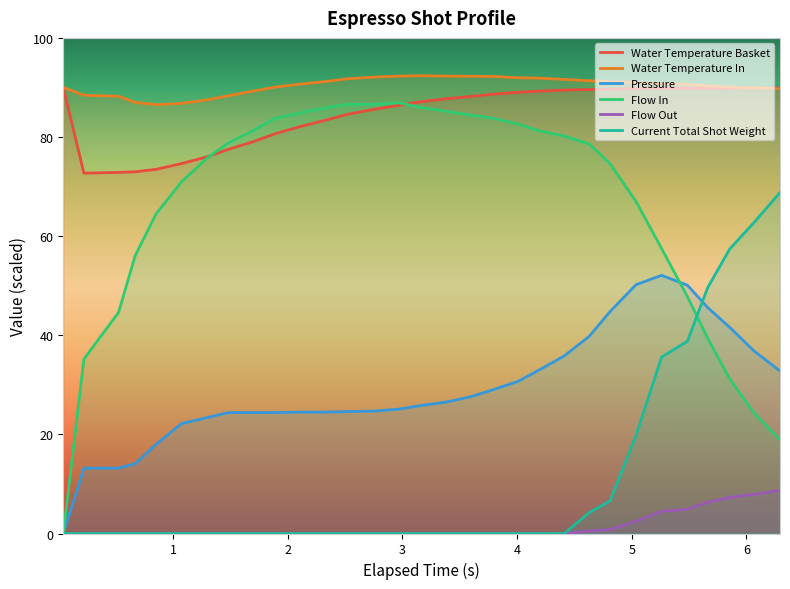

Reading left to right, list all the values displayed in this chart.

pressure: 0.041=0.0	0.221=13.2	0.523=13.2	0.669=14.1	0.851=18.0	1.074=22.2	1.299=23.4	1.48=24.4	1.704=24.4	1.891=24.4	2.111=24.5	2.334=24.5	2.518=24.6	2.752=24.7	2.972=25.1	3.153=25.8	3.377=26.5	3.597=27.6	3.789=29.0	4.009=30.7	4.185=32.9	4.41=35.8	4.63=39.8	4.812=44.8	5.038=50.2	5.261=52.1	5.486=50.1	5.663=45.6	5.855=41.6	6.069=36.8	6.294=32.8
flow_in: 0.041=0.0	0.221=35.2	0.523=44.6	0.669=56.1	0.851=64.5	1.074=71.0	1.299=75.8	1.48=78.8	1.704=81.4	1.891=83.8	2.111=84.9	2.334=85.9	2.518=86.6	2.752=86.6	2.972=86.9	3.153=86.0	3.377=85.2	3.597=84.4	3.789=83.8	4.009=82.6	4.185=81.3	4.41=80.2	4.63=78.6	4.812=74.6	5.038=67.0	5.261=57.5	5.486=47.8	5.663=39.4	5.855=31.2	6.069=24.3	6.294=18.9
flow_out: 0.041=0.0	0.221=0.0	0.523=0.0	0.669=0.0	0.851=0.0	1.074=0.0	1.299=0.0	1.48=0.0	1.704=0.0	1.891=0.0	2.111=0.0	2.334=0.0	2.518=0.0	2.752=0.0	2.972=0.0	3.153=0.0	3.377=0.0	3.597=0.0	3.789=0.0	4.009=0.0	4.185=0.0	4.41=0.0	4.63=0.5	4.812=0.8	5.038=2.5	5.261=4.5	5.486=4.9	5.663=6.3	5.855=7.3	6.069=7.9	6.294=8.7
water_temperature_basket: 0.041=90.0	0.221=72.7	0.523=72.9	0.669=73.0	0.851=73.5	1.074=74.7	1.299=76.0	1.48=77.5	1.704=79.1	1.891=80.7	2.111=82.1	2.334=83.4	2.518=84.6	2.752=85.6	2.972=86.4	3.153=87.1	3.377=87.7	3.597=88.2	3.789=88.6	4.009=89.0	4.185=89.3	4.41=89.5	4.63=89.6	4.812=89.7	5.038=89.8	5.261=89.8	5.486=89.8	5.663=89.8	5.855=89.8	6.069=89.9	6.294=89.9
water_temperature_in: 0.041=90.0	0.221=88.4	0.523=88.2	0.669=87.0	0.851=86.5	1.074=86.8	1.299=87.5	1.48=88.3	1.704=89.3	1.891=90.1	2.111=90.7	2.334=91.2	2.518=91.8	2.752=92.1	2.972=92.3	3.153=92.4	3.377=92.3	3.597=92.3	3.789=92.2	4.009=92.0	4.185=91.9	4.41=91.6	4.63=91.3	4.812=91.2	5.038=91.0	5.261=90.7	5.486=90.7	5.663=90.3	5.855=90.1	6.069=90.0	6.294=89.7
current_total_shot_weight: 0.041=0.0	0.221=0.0	0.523=0.0	0.669=0.0	0.851=0.0	1.074=0.0	1.299=0.0	1.48=0.0	1.704=0.0	1.891=0.0	2.111=0.0	2.334=0.0	2.518=0.0	2.752=0.0	2.972=0.0	3.153=0.0	3.377=0.0	3.597=0.0	3.789=0.0	4.009=0.0	4.185=0.0	4.41=0.0	4.63=4.2	4.812=6.6	5.038=19.8	5.261=35.6	5.486=38.8	5.663=49.6	5.855=57.4	6.069=62.8	6.294=68.8